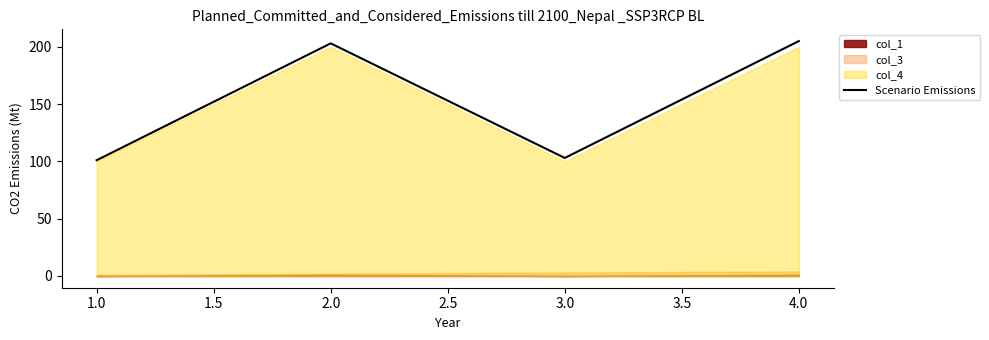

The value of Scenario Emissions at 2.0 is 203. True or false?

True